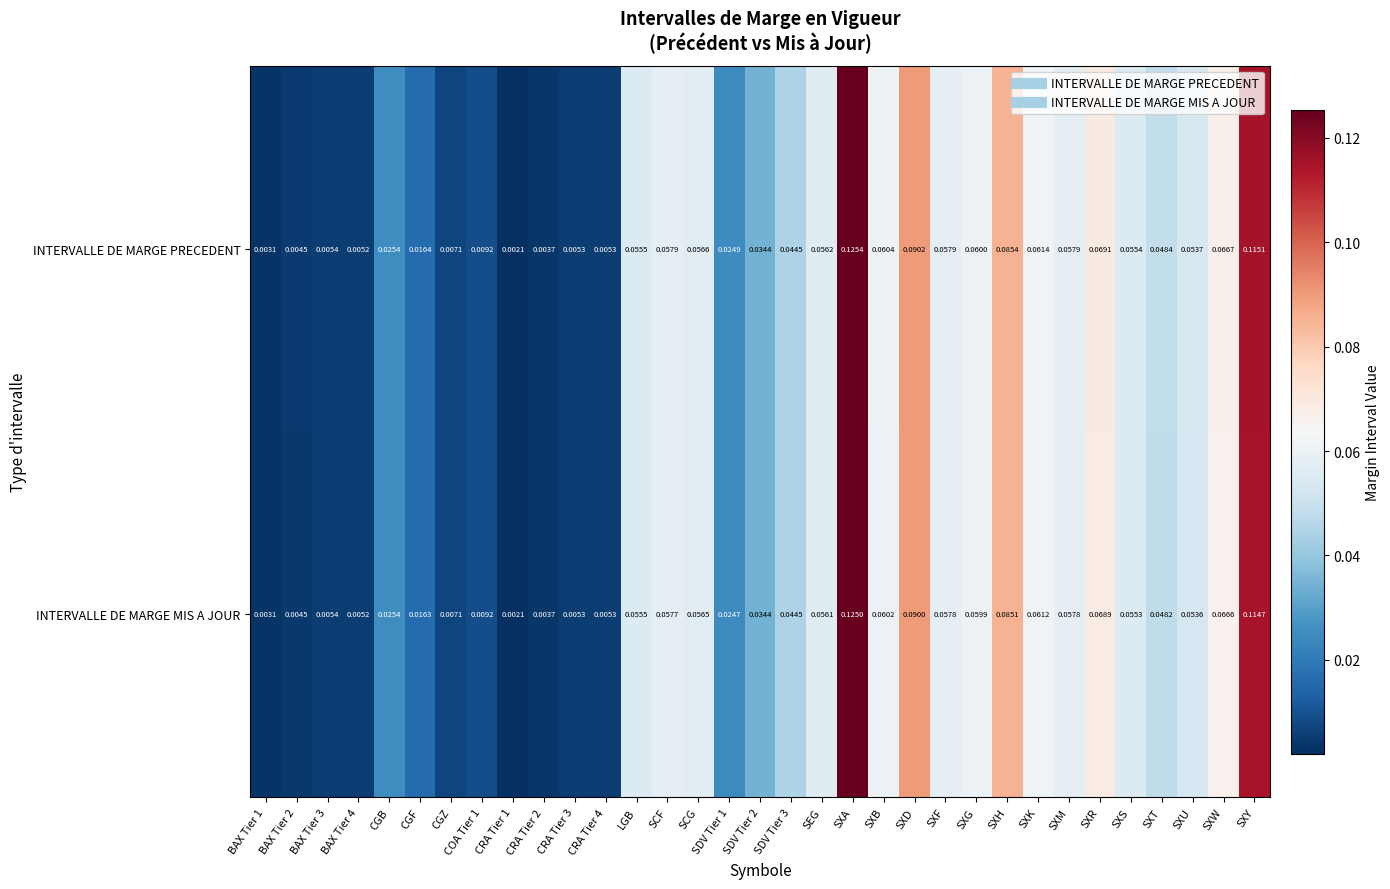

Is the value of INTERVALLE DE MARGE PRECEDENT at SEG greater than the value of INTERVALLE DE MARGE MIS A JOUR at SDV Tier 3?

Yes